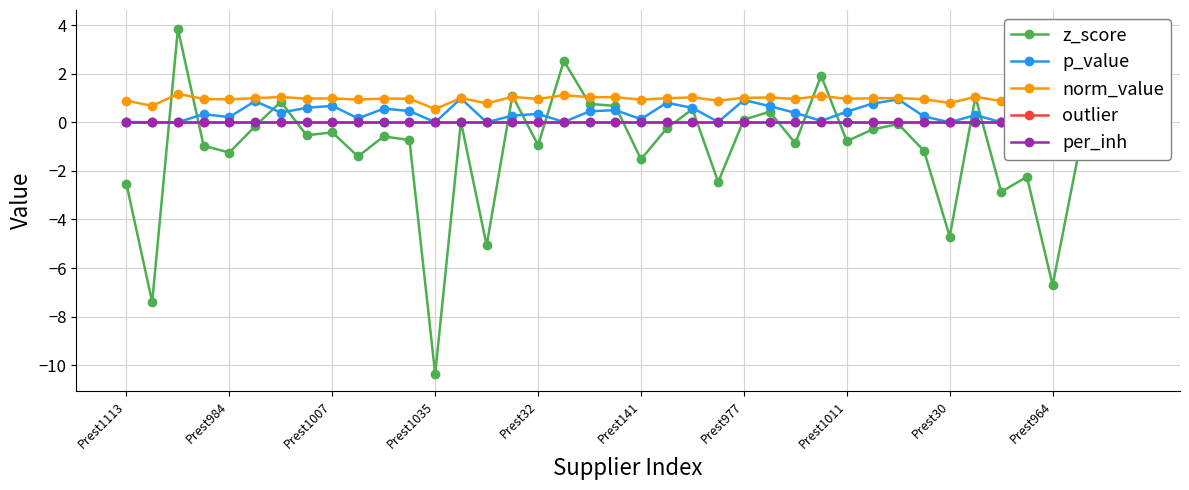

What is the total value across all series at 15?

2.4